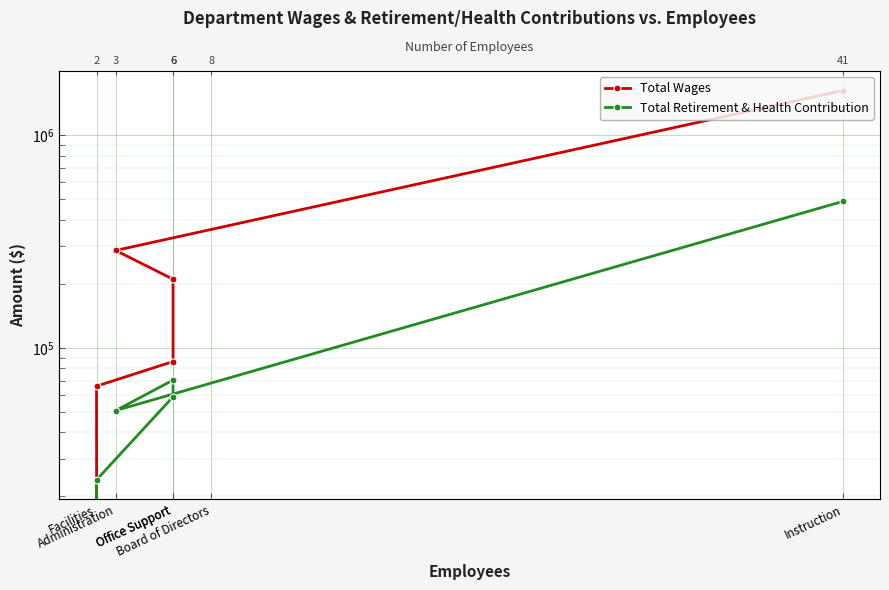

How many values in Total Retirement & Health Contribution are above zero?

5